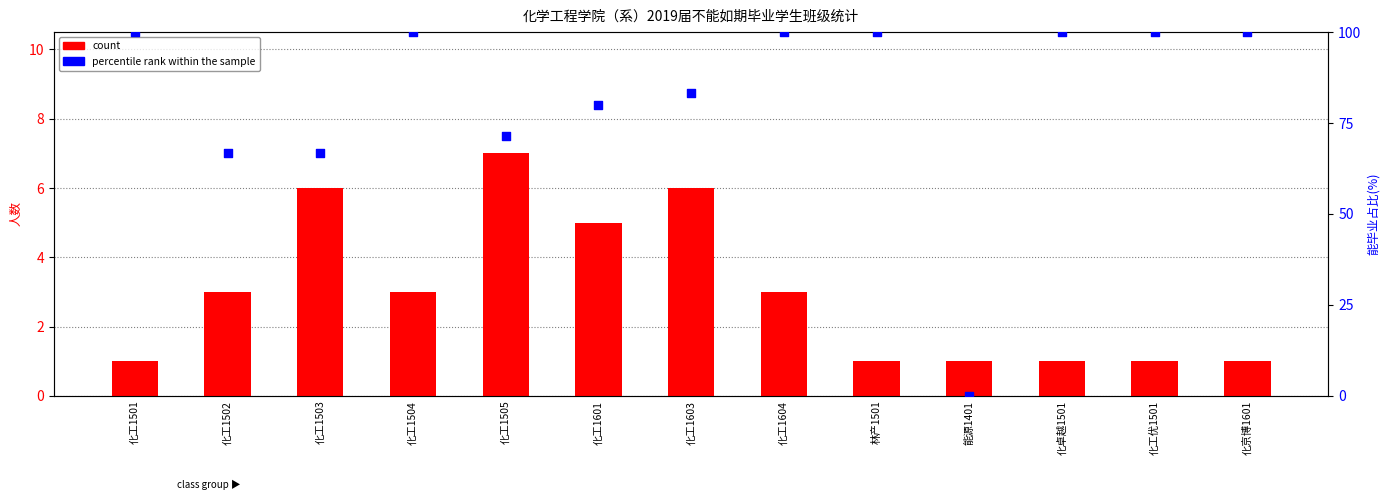

Which series has the largest total across all categories?

percentile rank within the sample